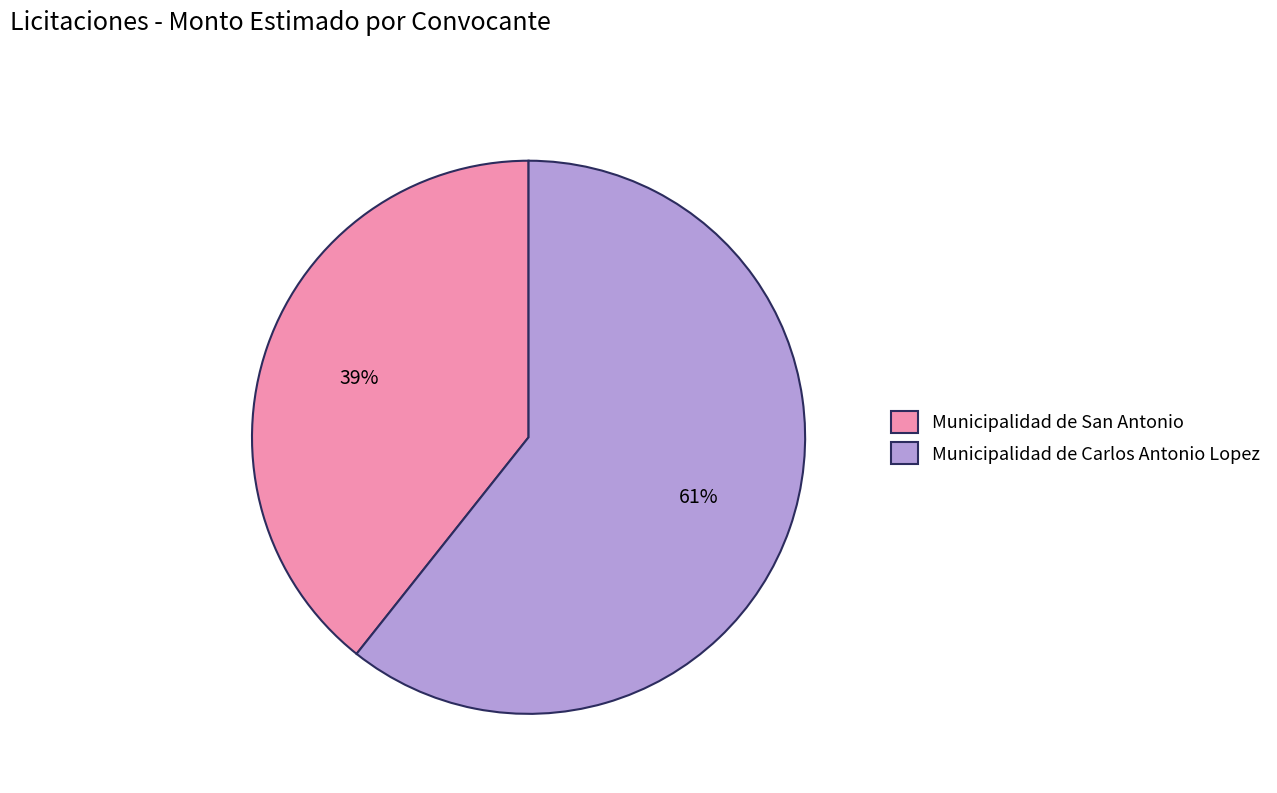

Combined, do Municipalidad de San Antonio and Municipalidad de Carlos Antonio Lopez account for over 50%?

Yes